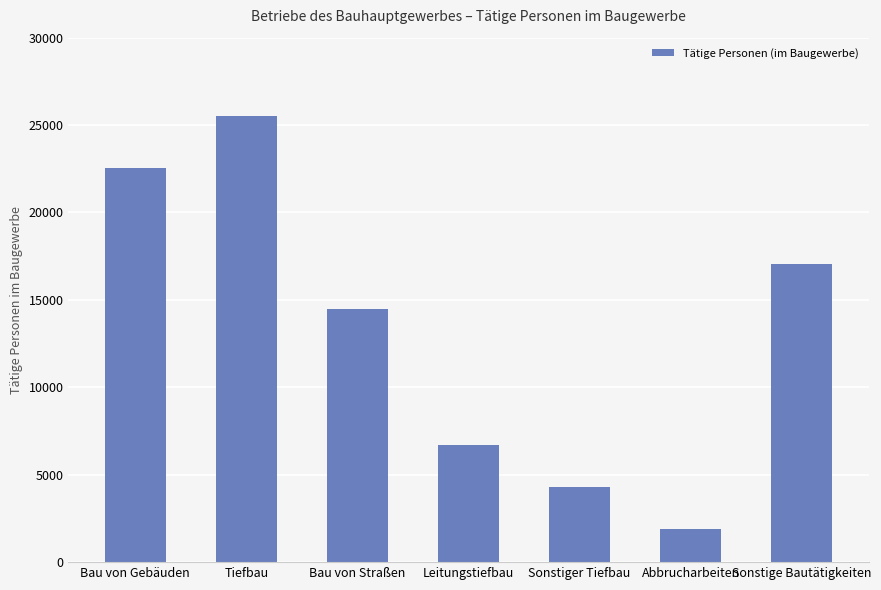

What is the label of the 6th bar from the right?

Tiefbau